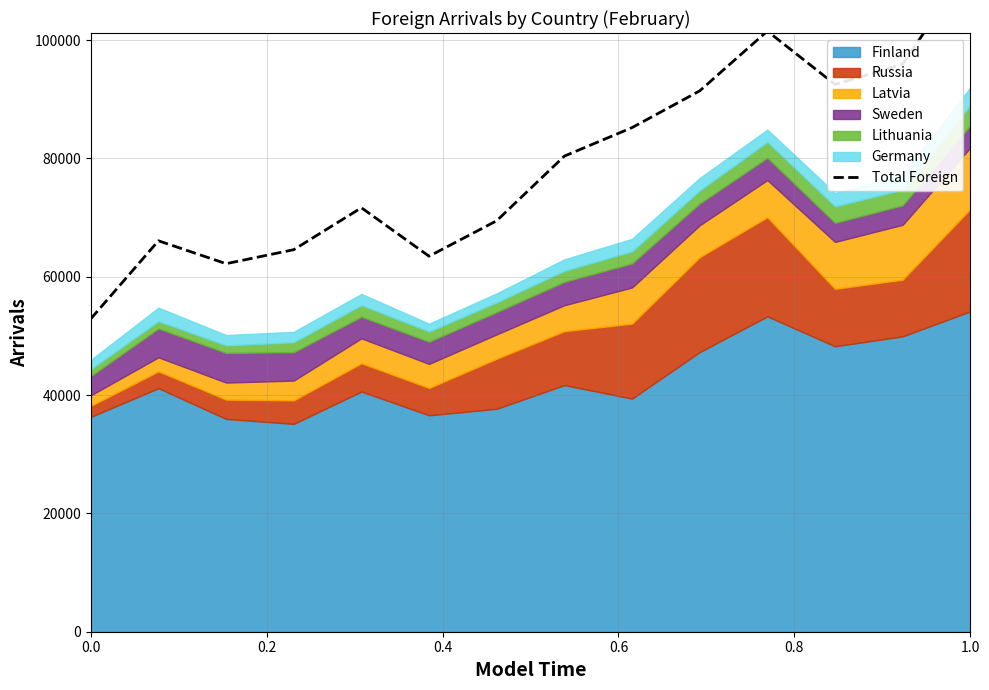

The value at 1.0 is 13723. True or false?

False